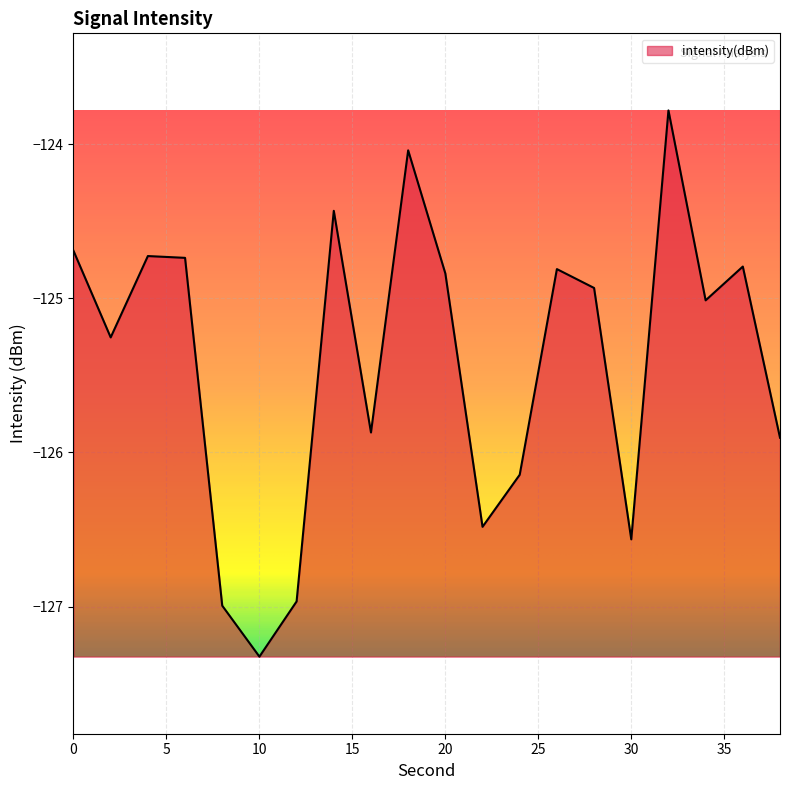

The value at 38 is -125.9. True or false?

True